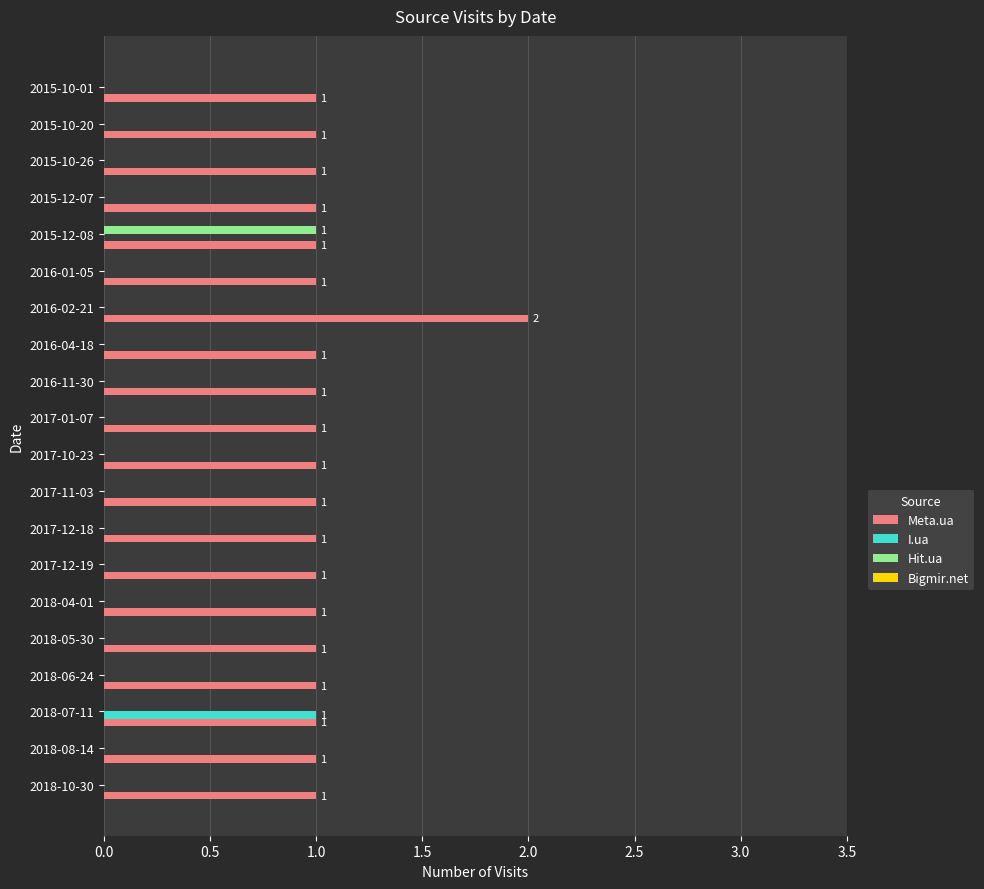

Which label corresponds to the largest value in the chart?

2016-02-21